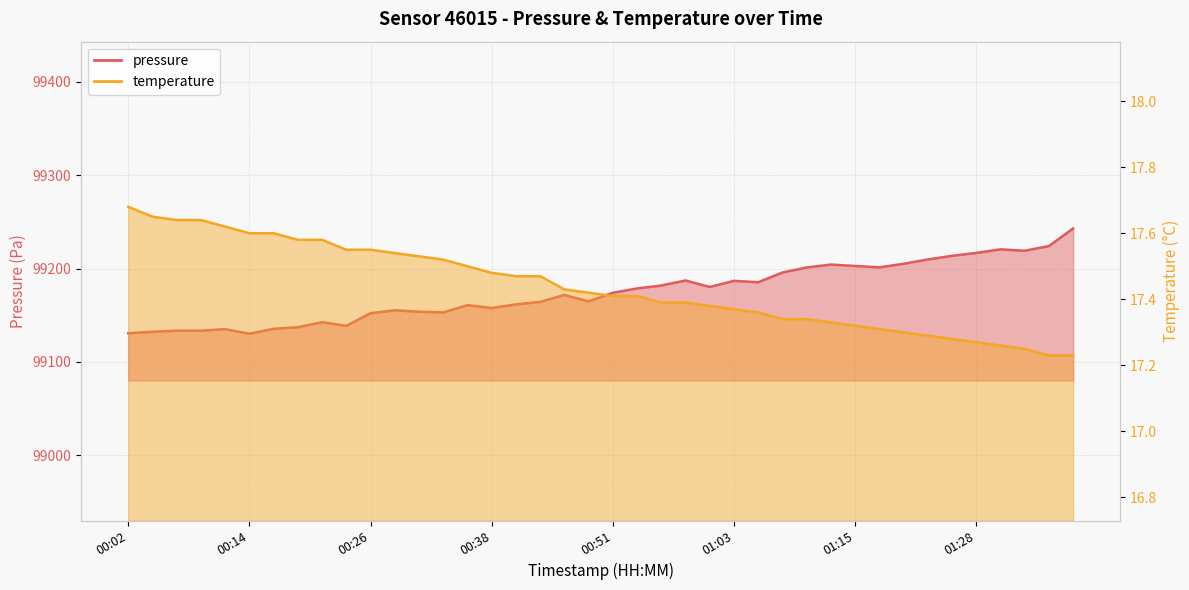

At which label does temperature reach its peak?

00:02